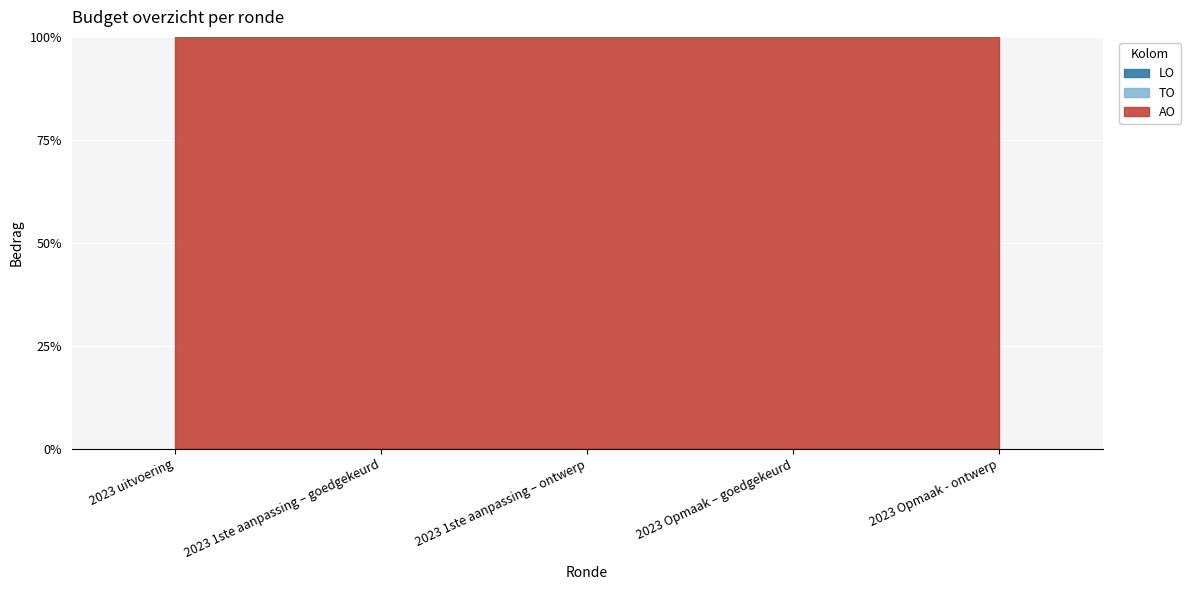

Does the chart display data point markers on the line(s)?

No